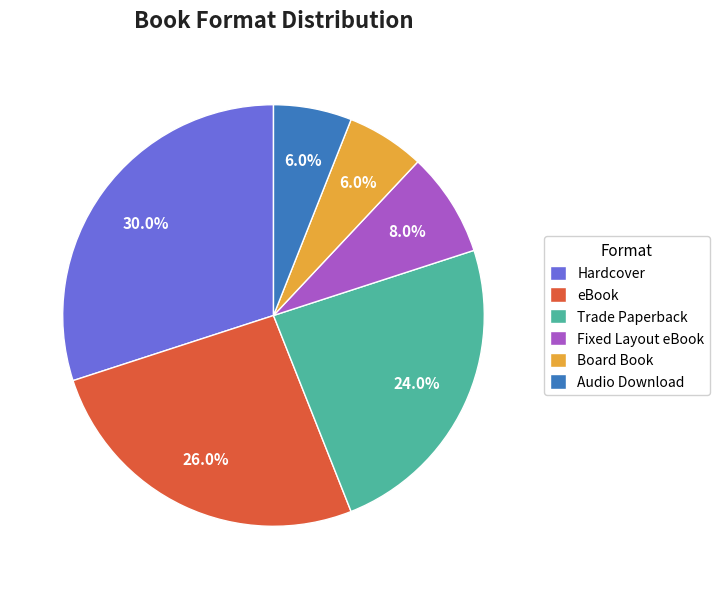

What is the largest slice in the pie chart?

Hardcover